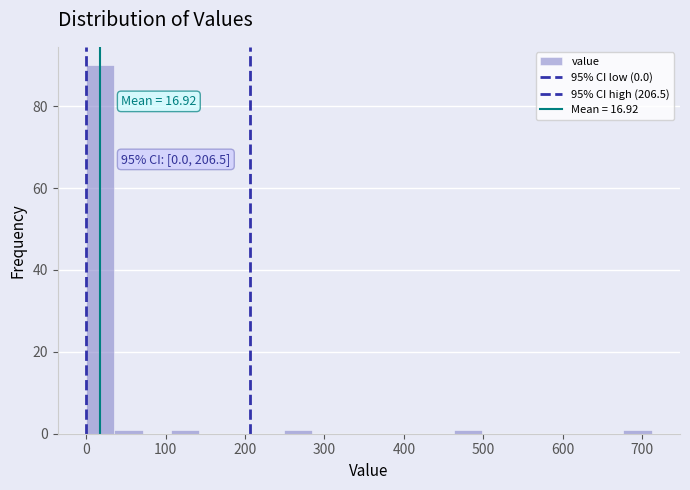

Read against the x-axis, roughly where is the centre of the tallest bar?

20